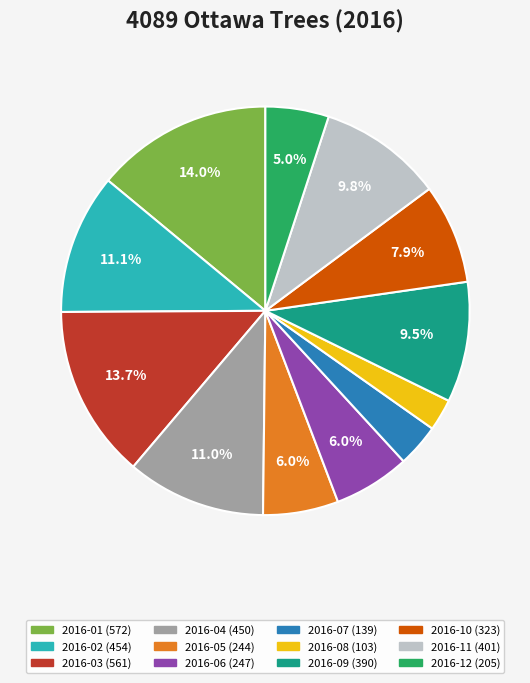

To the nearest percent, what is the average slice percentage?

8%